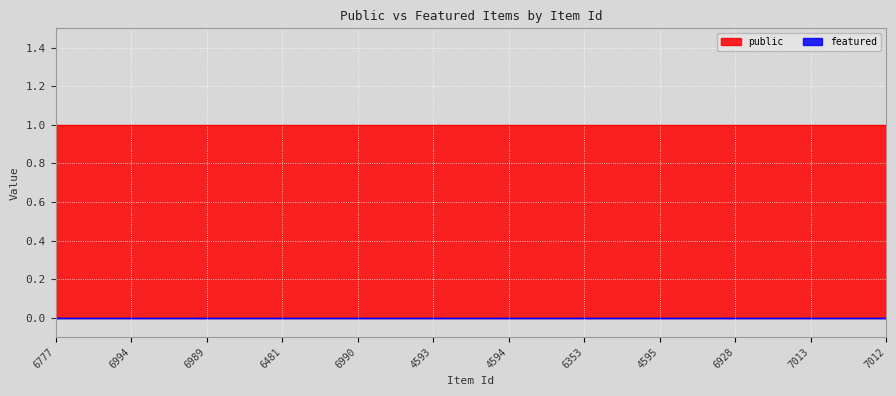

True or false: featured and public cross at least once.

False